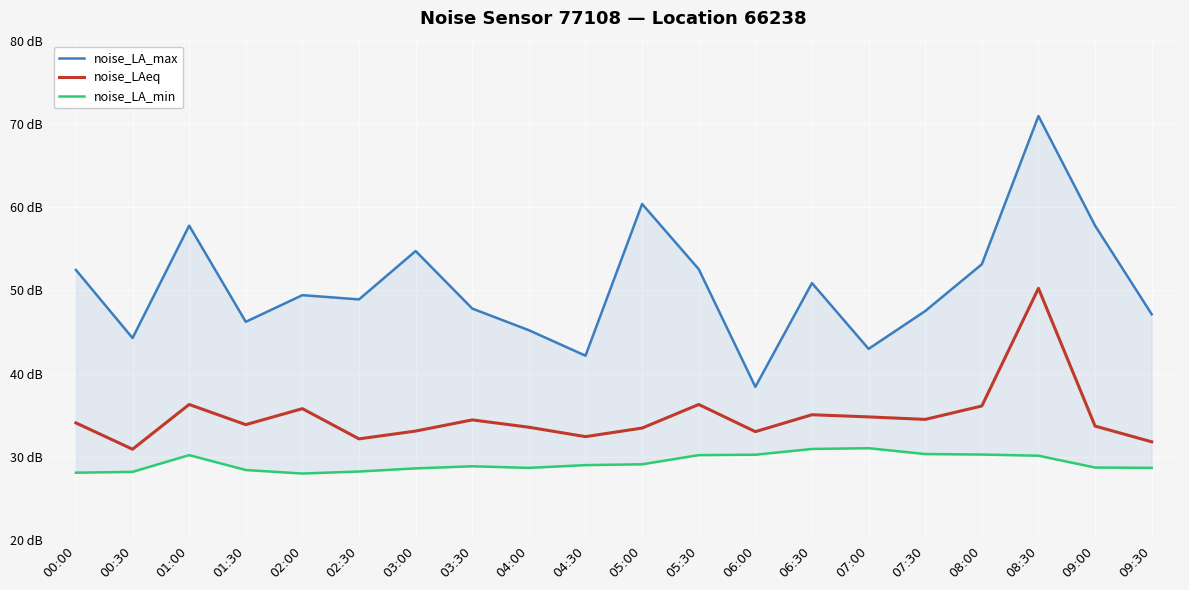

Which category has the lowest value across all series?

02:00